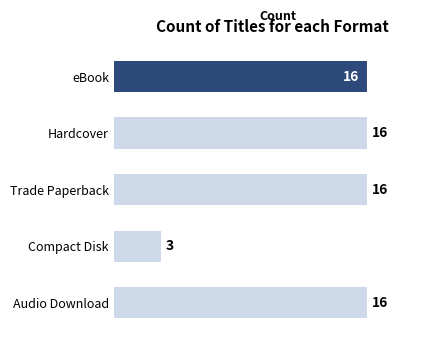

At which label is the value closest to 9?

Compact Disk